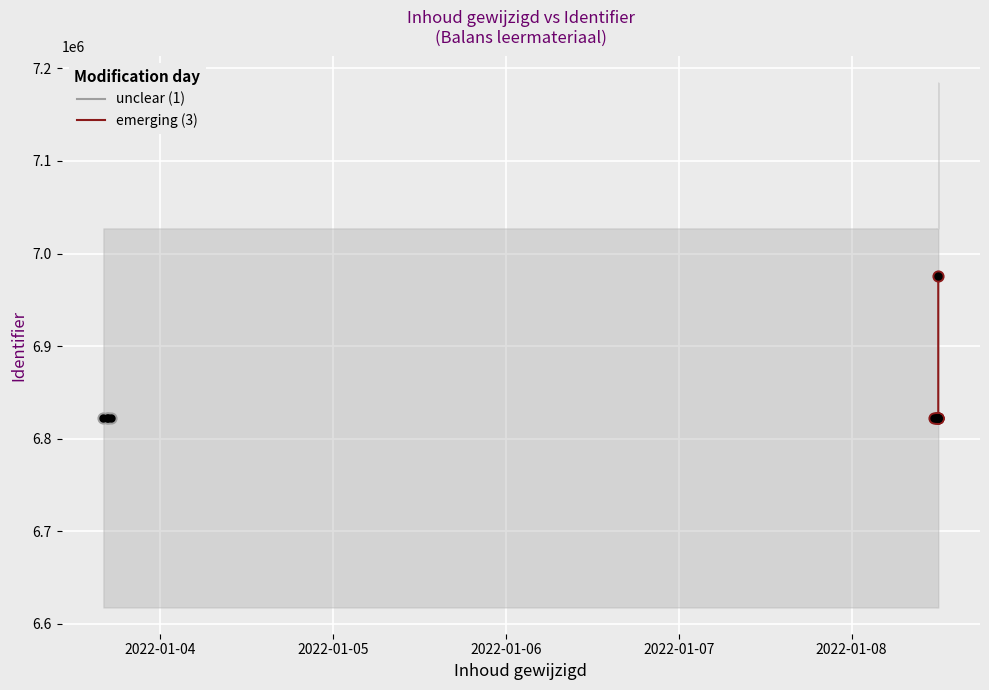

Between 2022-01-03 and 2022-01-08, which is larger?

2022-01-08